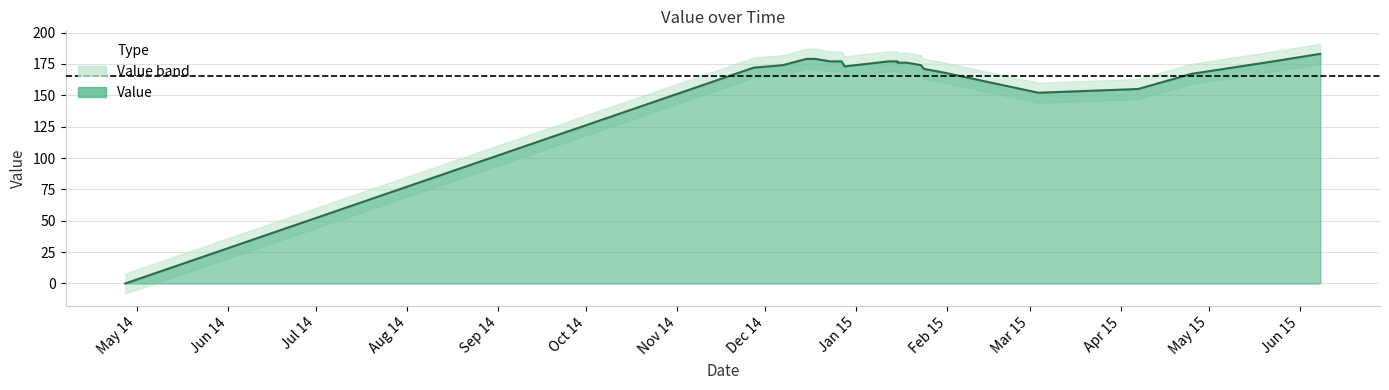

Reading right to left, transcribe all the data shown in this chart.

183	177	167	155	152	168	171	174	176	176	176	177	177	177	173	177	177	179	179	174	172	0